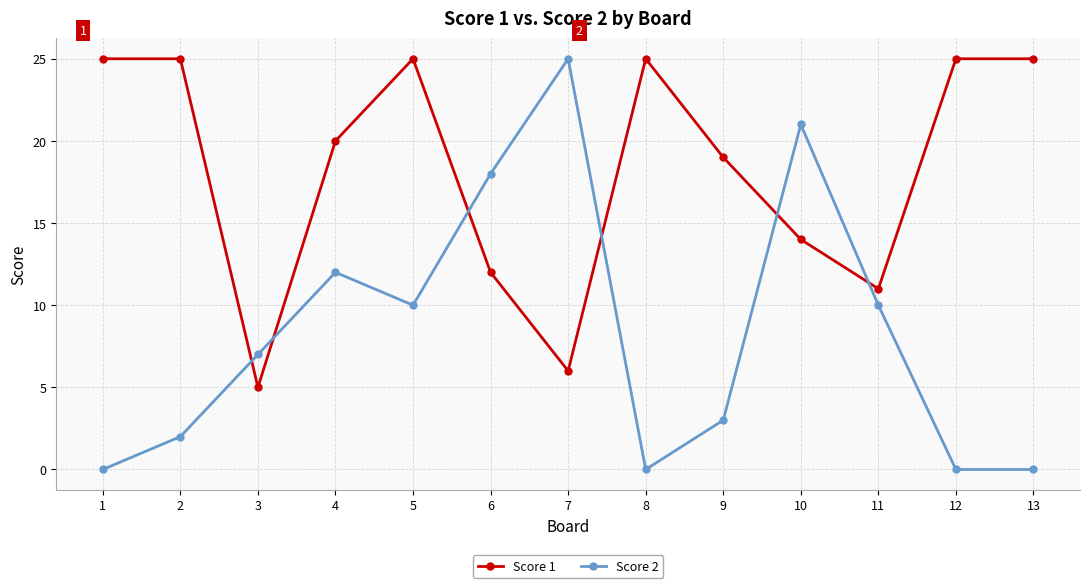

Rank the series at 13 from highest to lowest value.

Score 1, Score 2